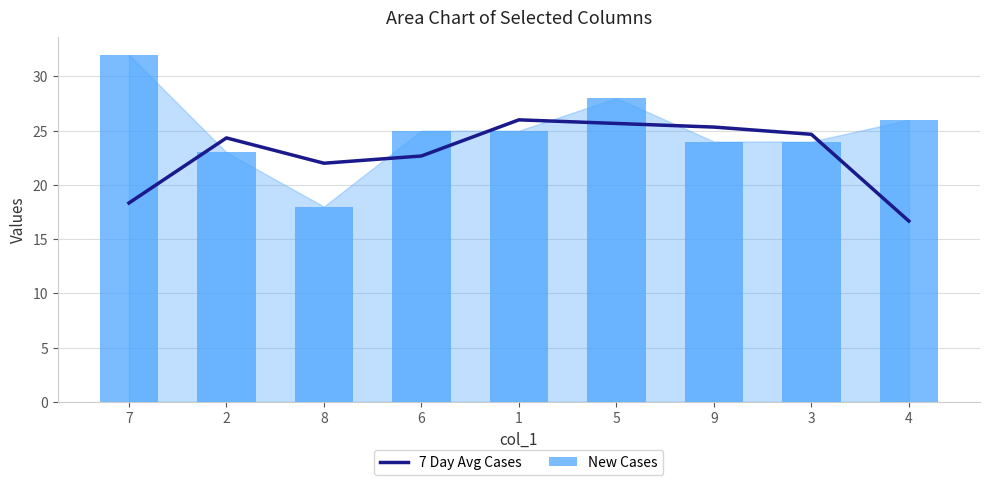

The 7 Day Avg Cases series shows 24.7 at 3. True or false?

True